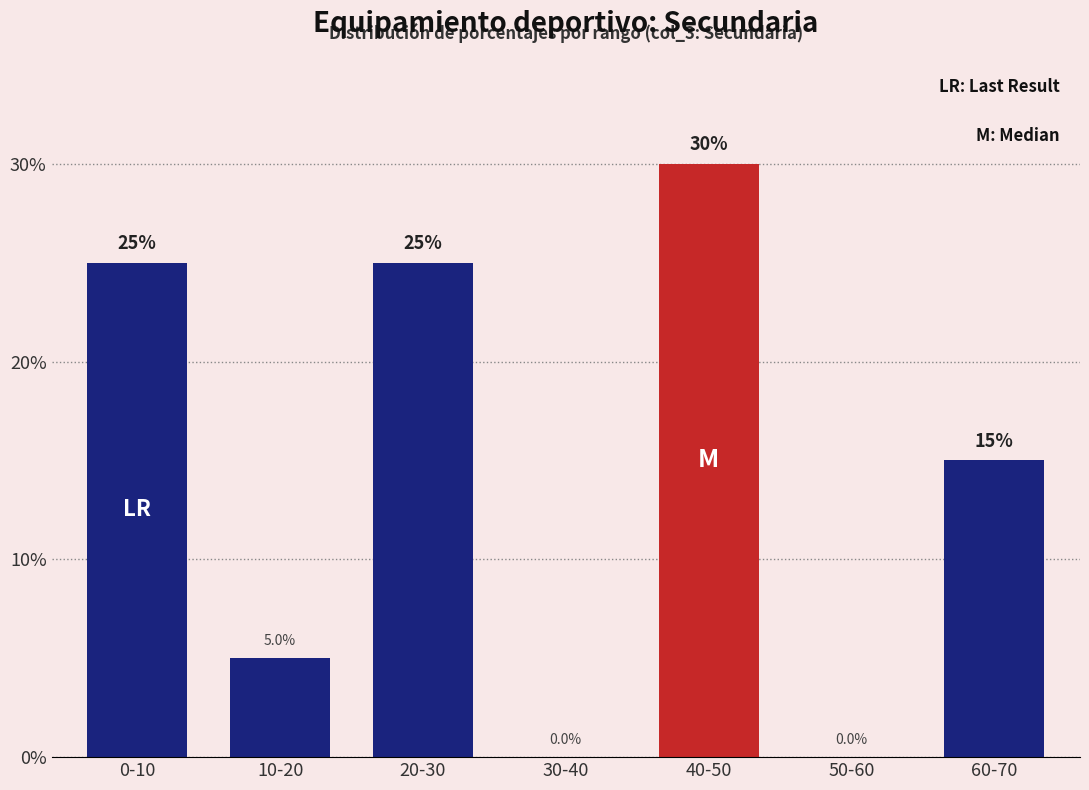

Reading left to right, transcribe all the data shown in this chart.

0-10=25	10-20=5	20-30=25	30-40=0	40-50=30	50-60=0	60-70=15